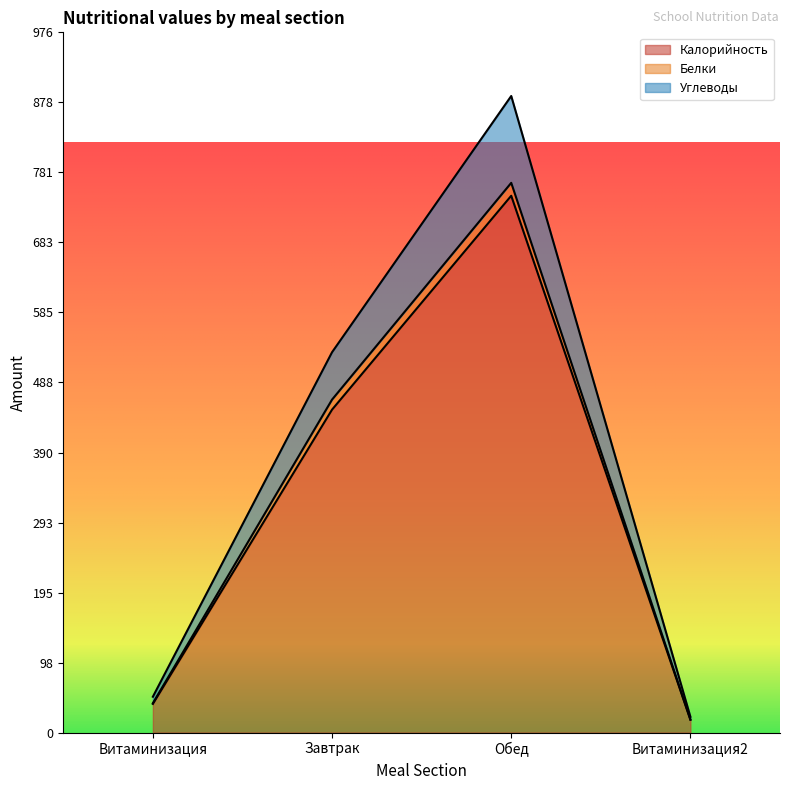

How many interior local peaks does the Калорийность series have?

1